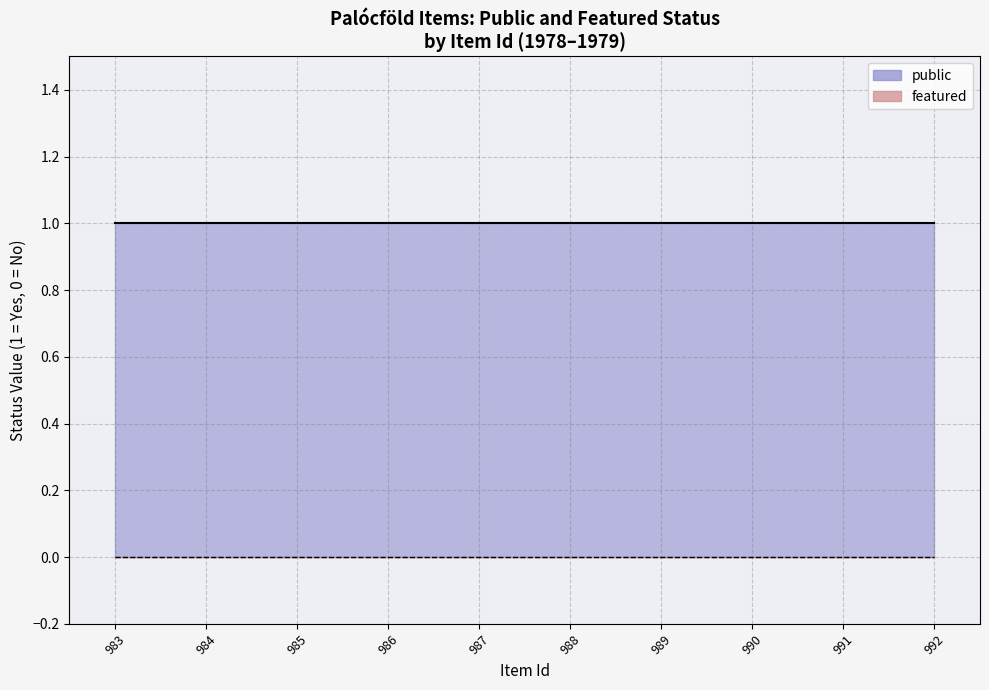

The public series shows 1 at 9. True or false?

False